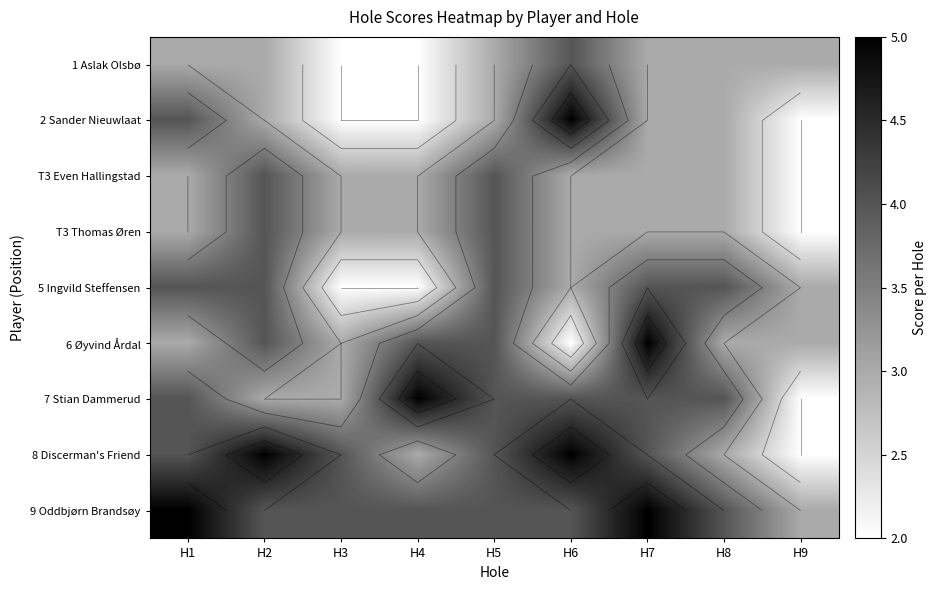

At how many categories does at least one series exceed 3?

8